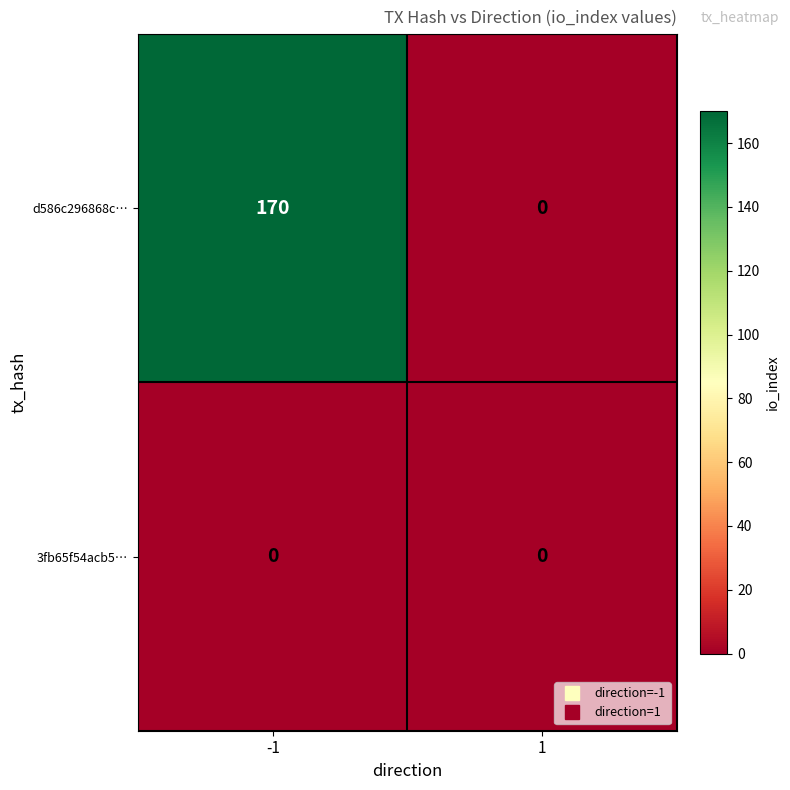

The value of d586c296868c… at 1 is 63. True or false?

False